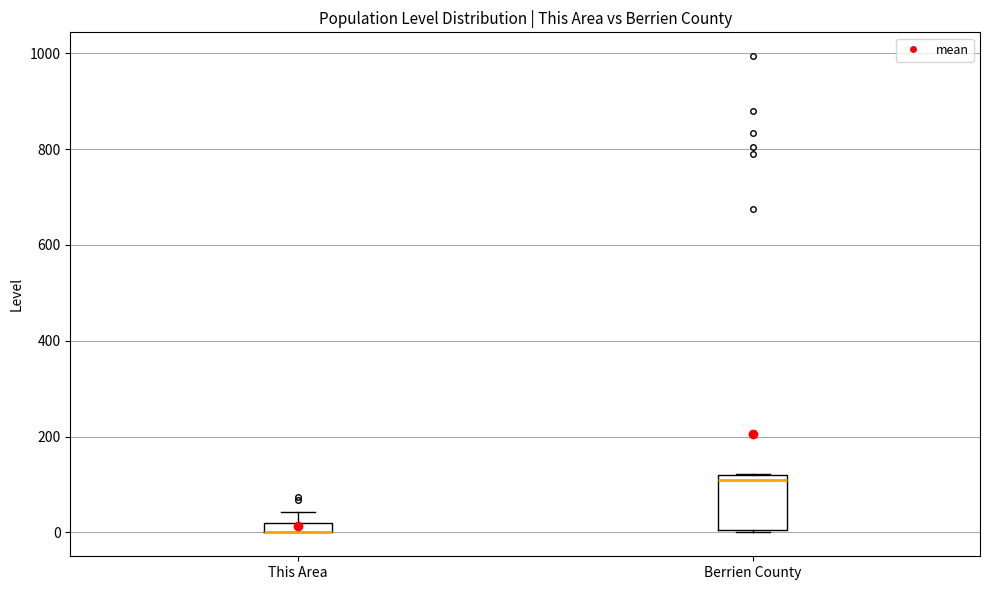

Which box is the tallest, from its lower edge to its upper edge?

Berrien County